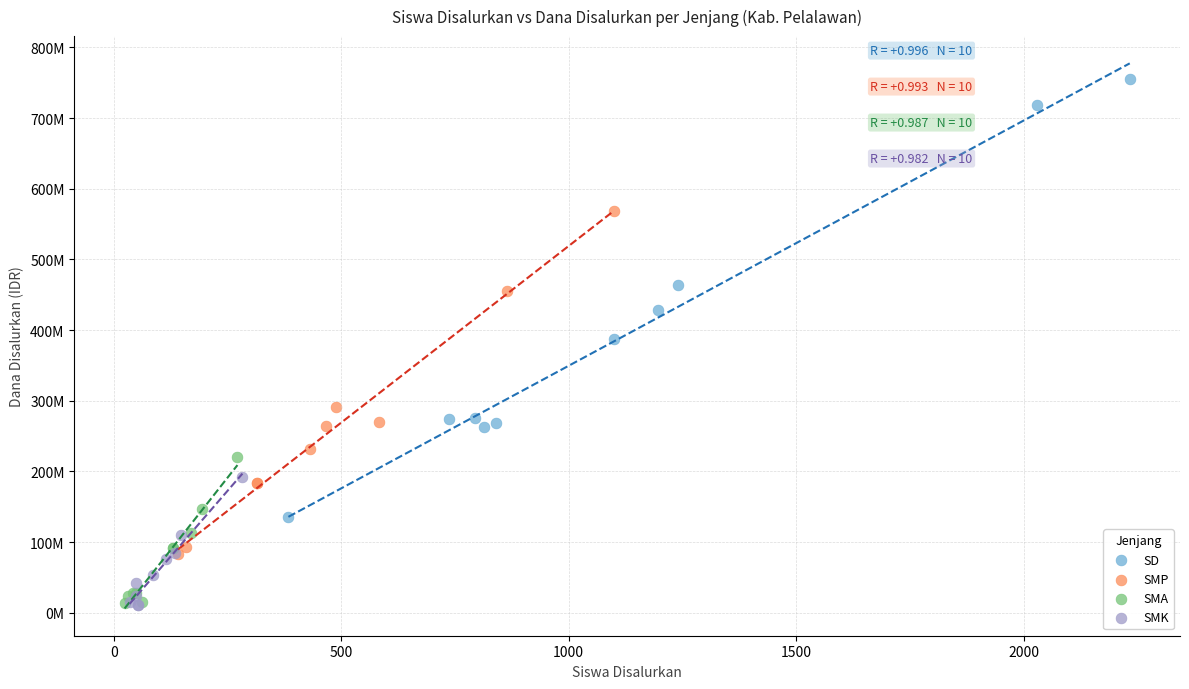

Which series reaches the maximum Y coordinate?

SD